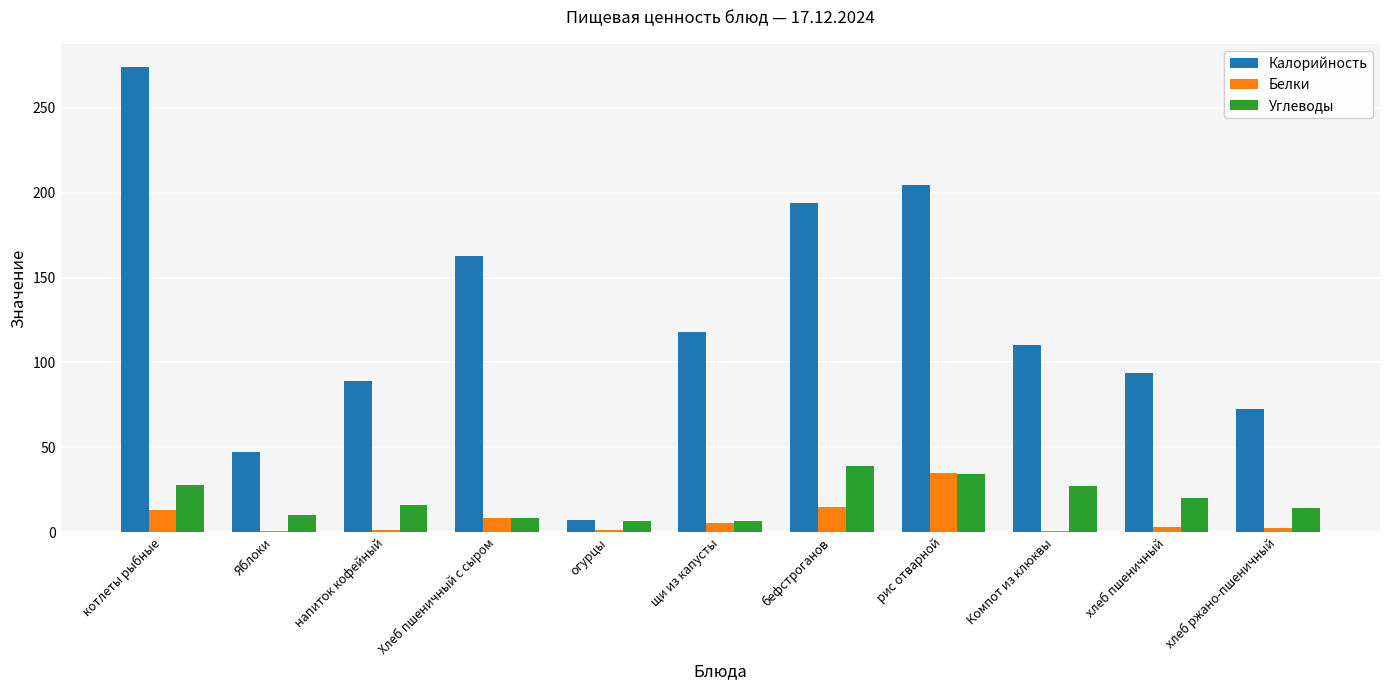

Count the number of categories in the chart.

11